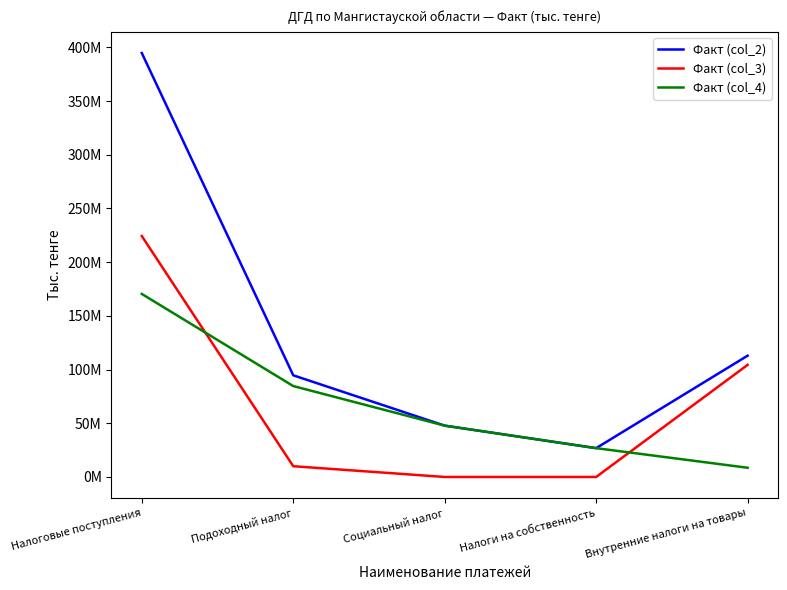

At how many categories does at least one series exceed 206495772?

1